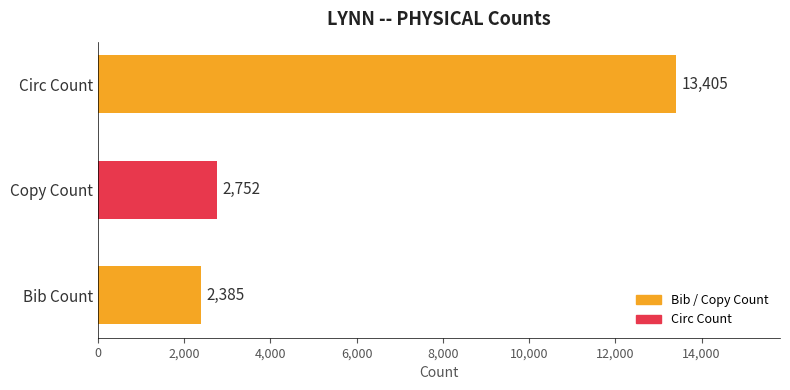

What is the ratio of the value at Copy Count to the value at Bib Count?

1.2